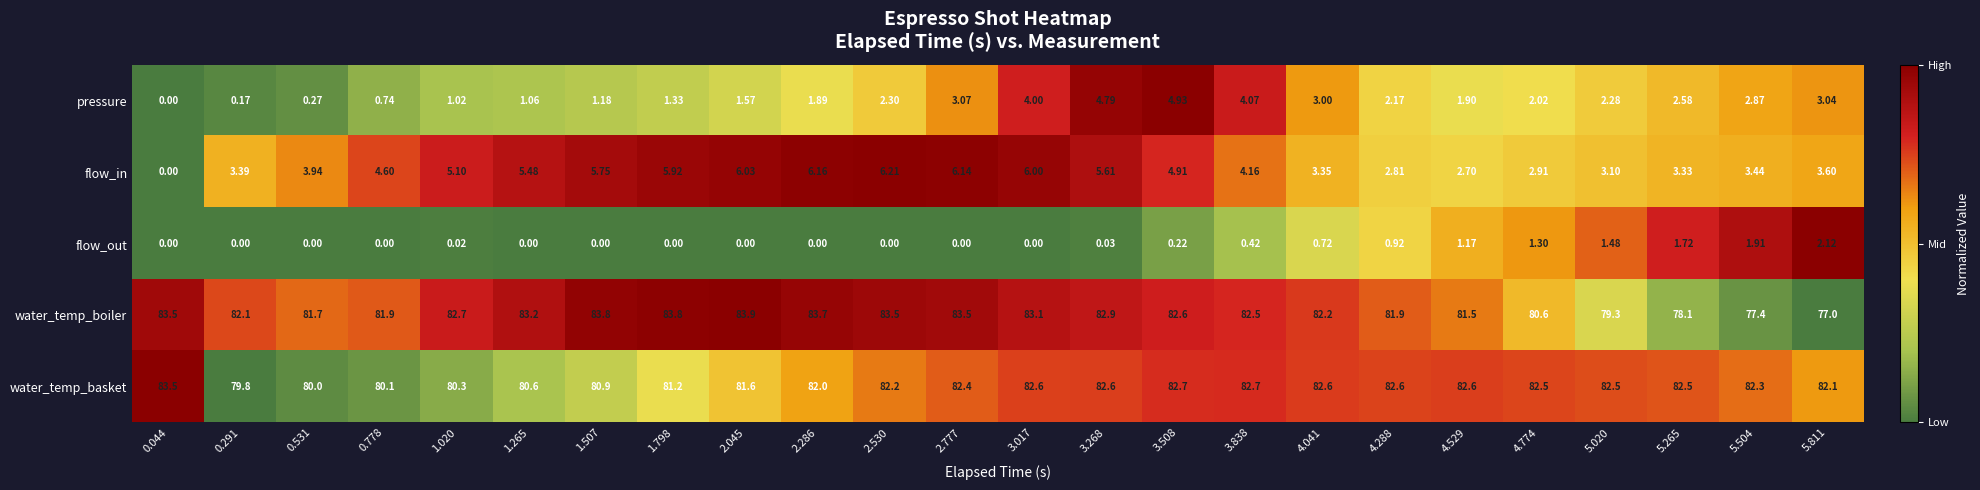

Rank the series by their maximum value, from highest to lowest.

water_temp_boiler, water_temp_basket, flow_in, pressure, flow_out